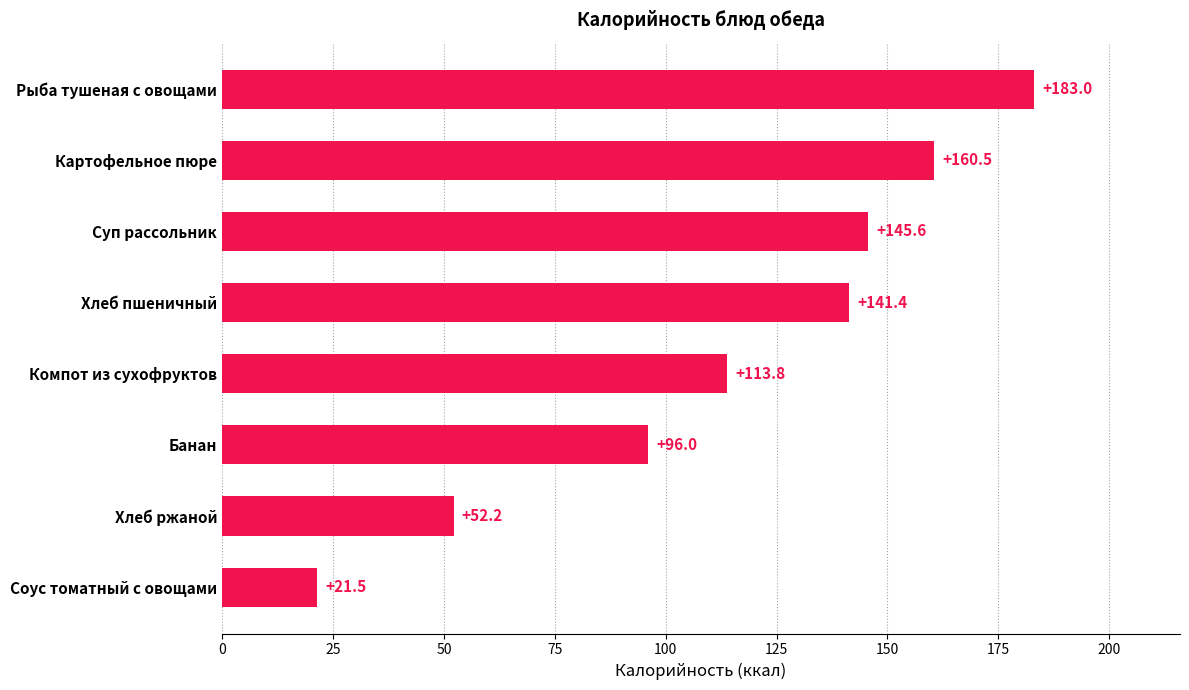

How many bars are there in total?

8